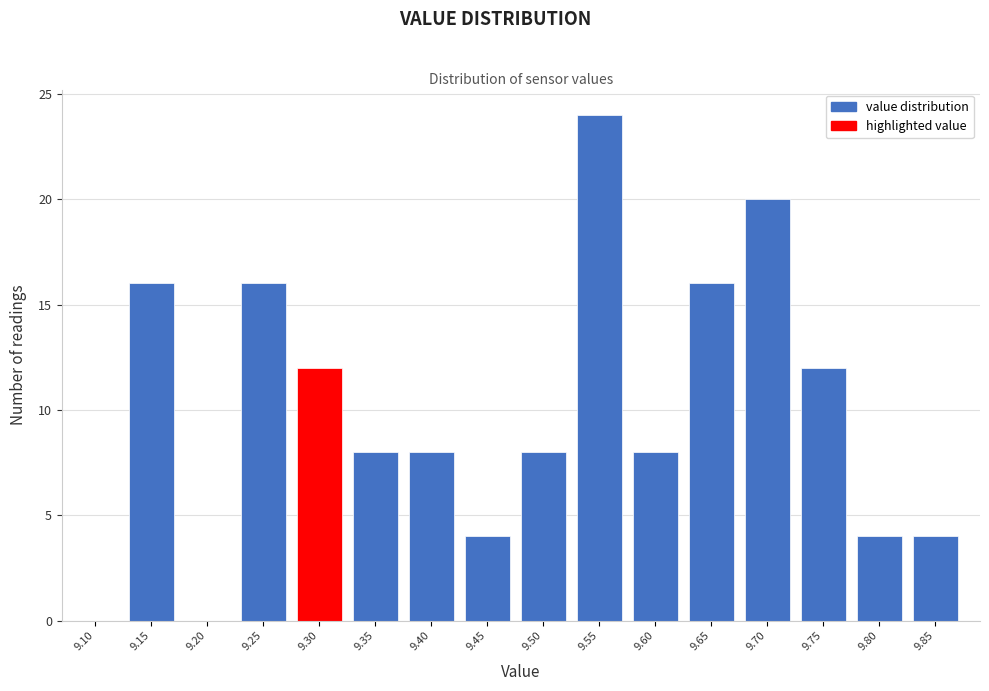

Reading left to right, extract all data points from this chart.

9.10=0	9.15=16	9.20=0	9.25=16	9.30=12	9.35=8	9.40=8	9.45=4	9.50=8	9.55=24	9.60=8	9.65=16	9.70=20	9.75=12	9.80=4	9.85=4